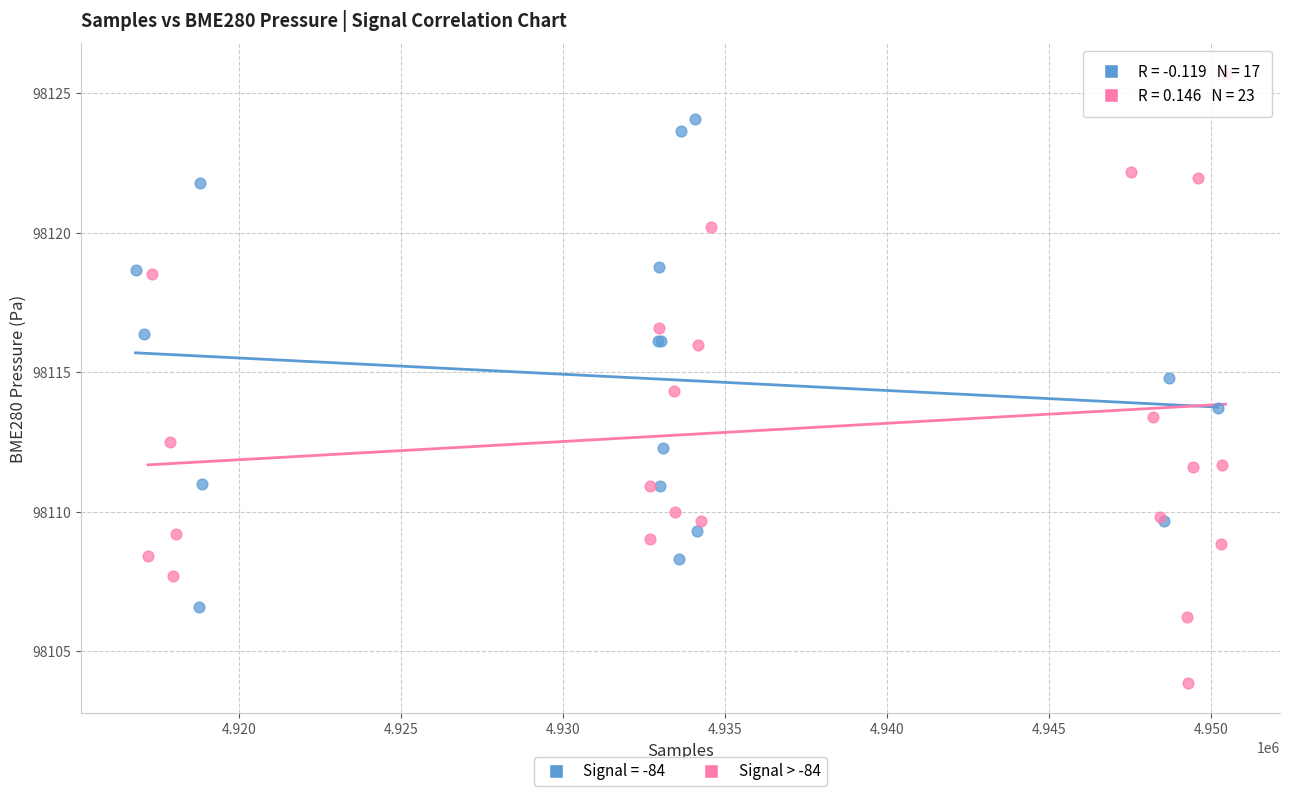

Which series reaches the minimum Y coordinate?

Signal > -84